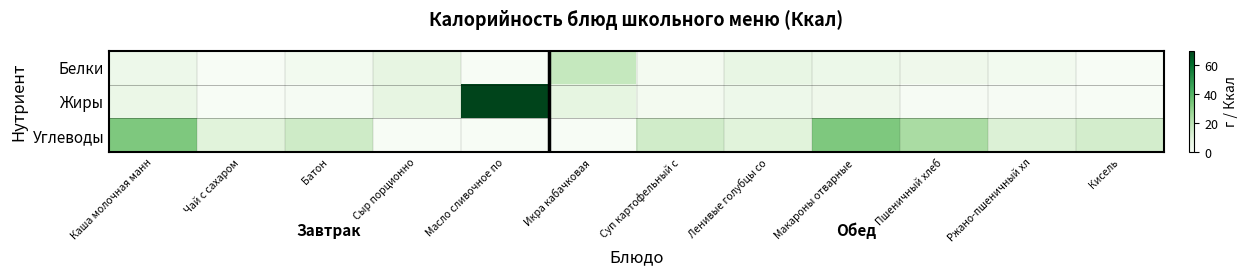

At Ленивые голубцы со, list the series in order from largest to smallest.

Углеводы, Белки, Жиры